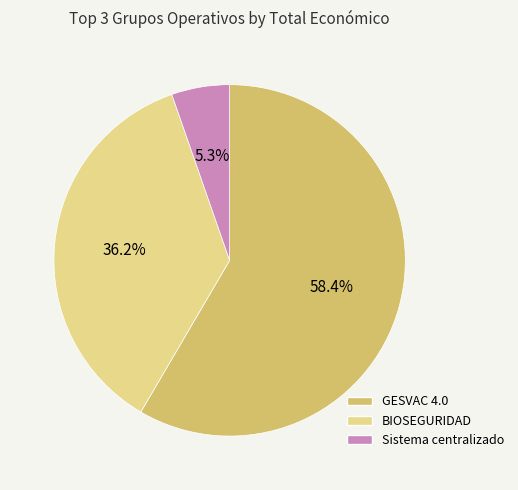

What is the total percentage of BIOSEGURIDAD and GESVAC 4.0?

94.7%